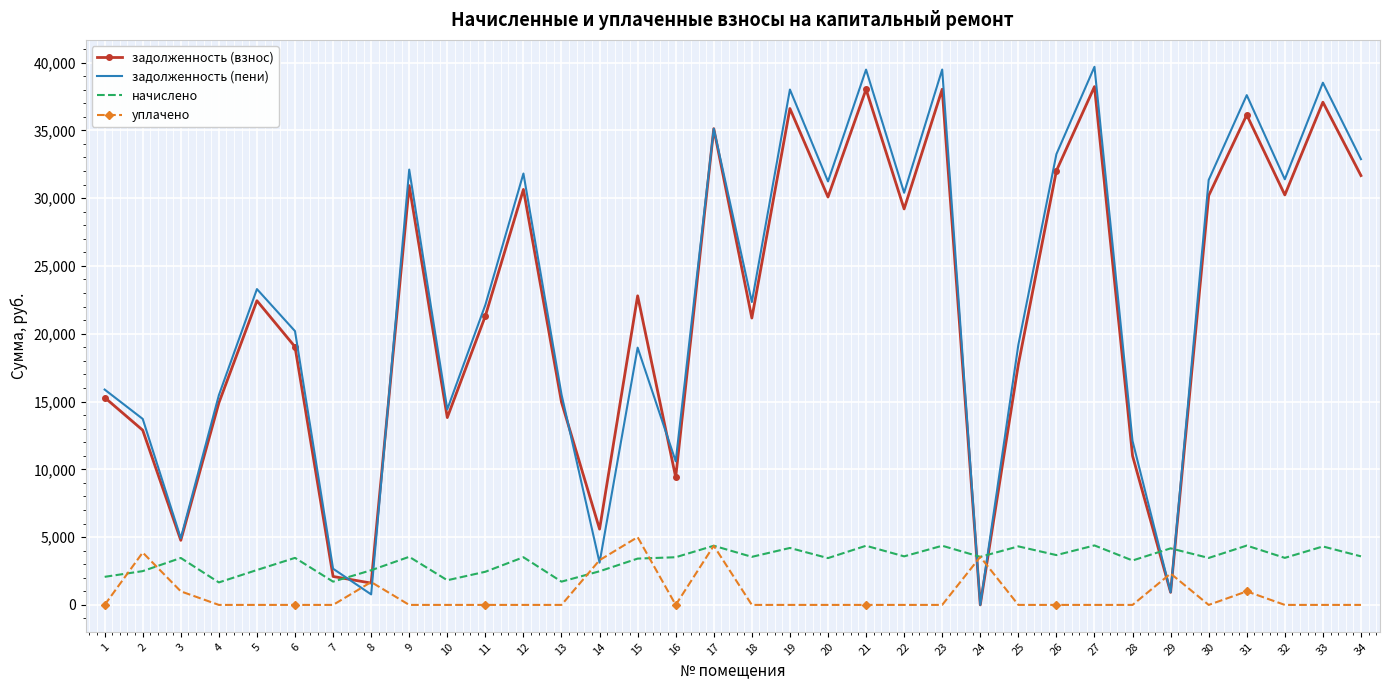

What is the sum of all начислено values?

112889.7